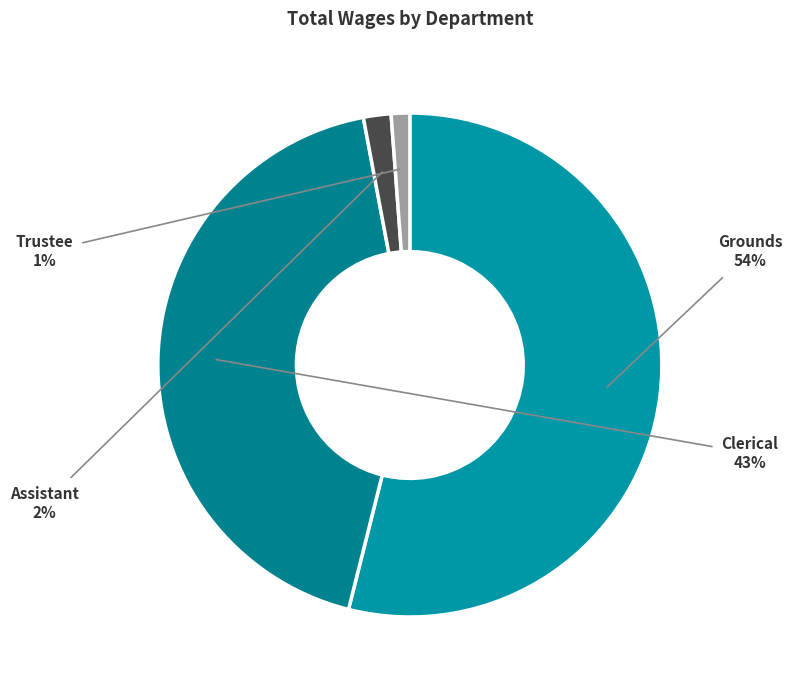

Is there any slice that represents more than half of the pie?

Yes